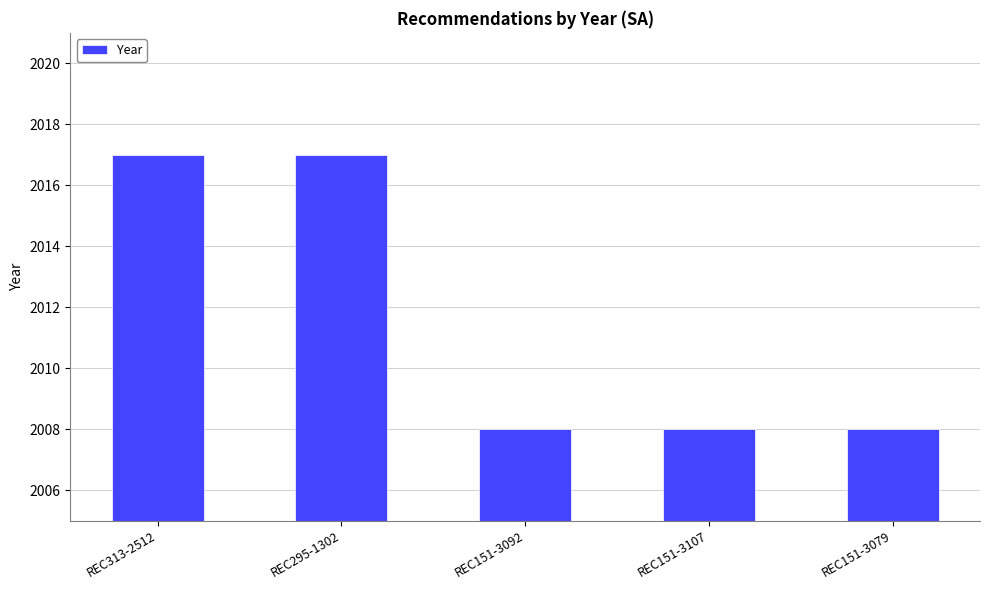

Reading left to right, extract all data points from this chart.

REC313-2512=2017	REC295-1302=2017	REC151-3092=2008	REC151-3107=2008	REC151-3079=2008